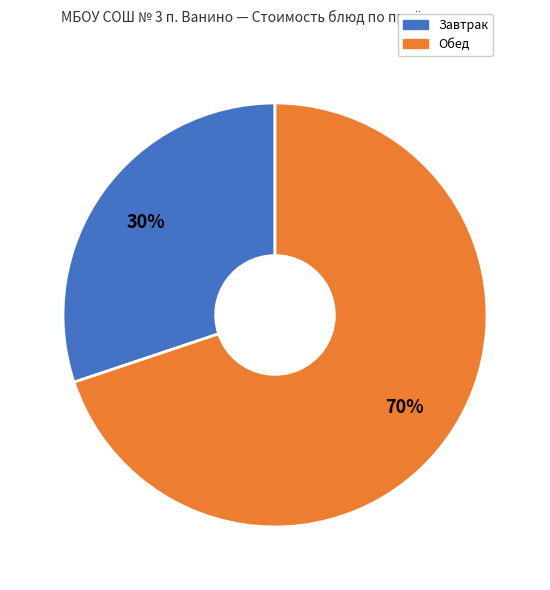

Is there a majority slice in this chart?

Yes